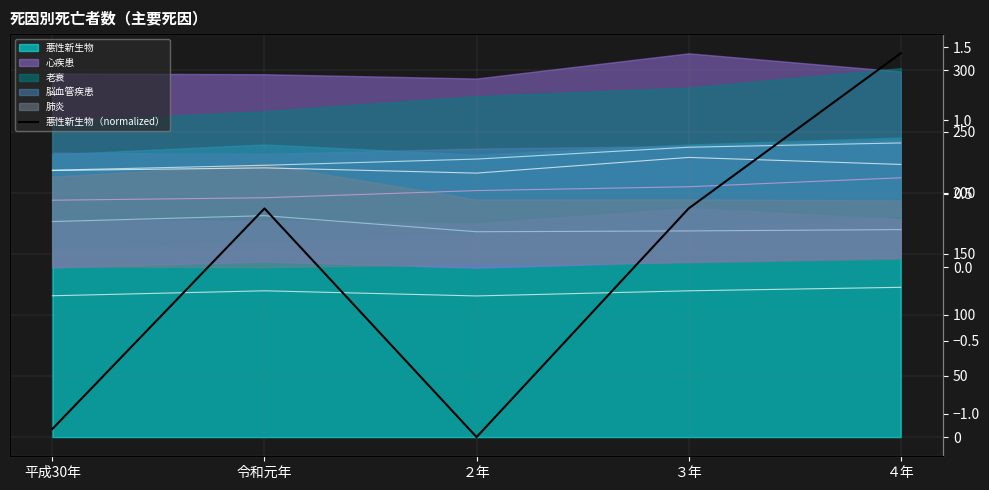

How many lines are shown in the chart?

1